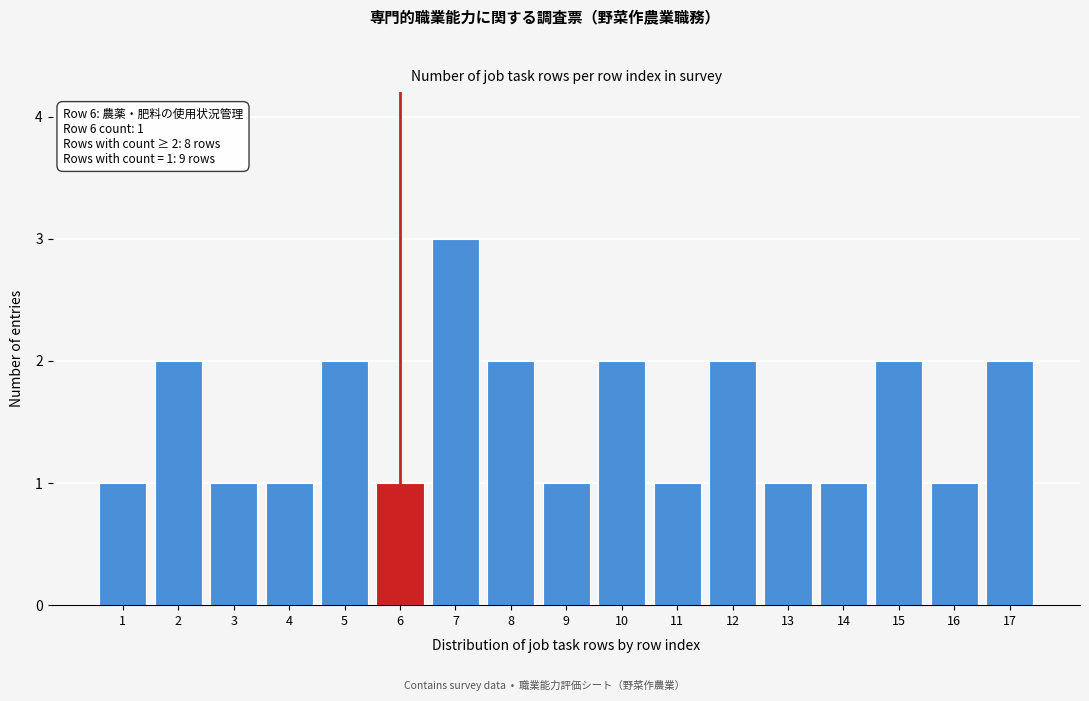

Reading left to right, extract all data points from this chart.

1	2	1	1	2	1	3	2	1	2	1	2	1	1	2	1	2